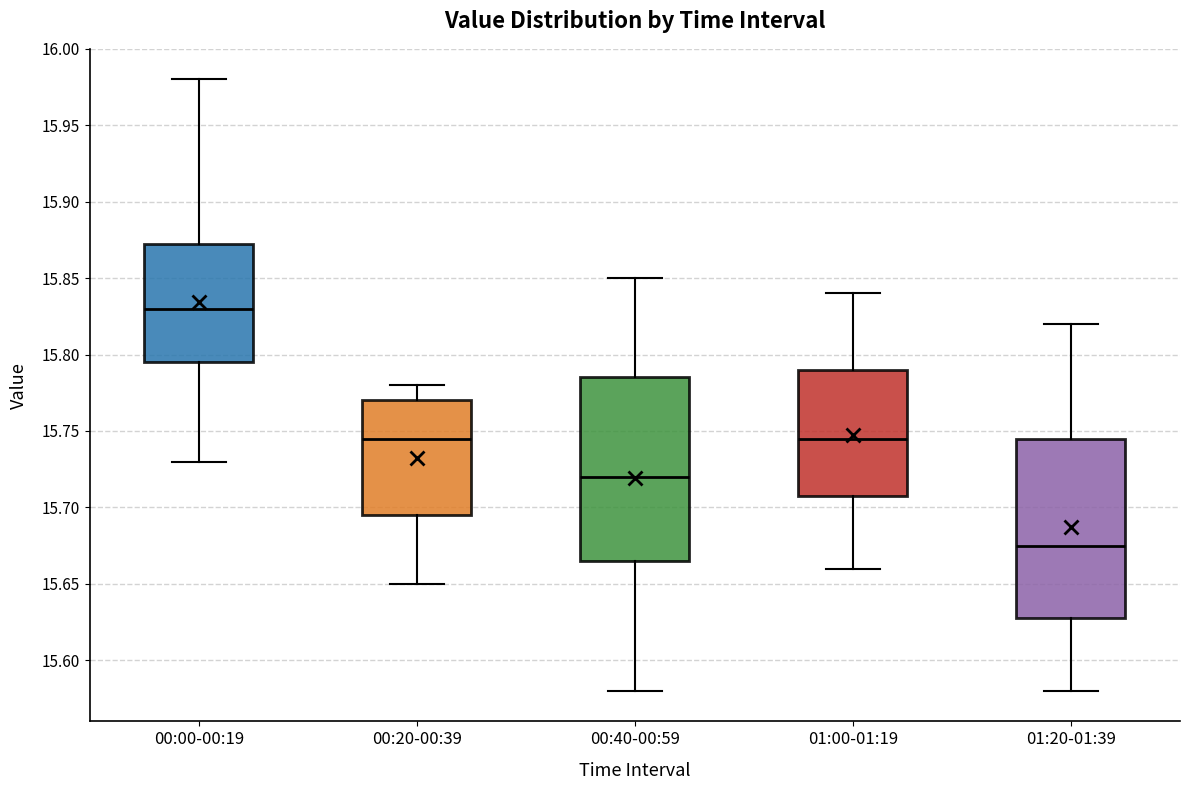

Reading left to right, read every box against the y-axis: the position of its median line, the range the box covers, and the ends of its whiskers. The values are not printed on the chart, so give them approximately, as read against the axis.

00:00-00:19: median 15.830, box 15.795 to 15.875, whiskers 15.730 to 15.980
00:20-00:39: median 15.745, box 15.695 to 15.770, whiskers 15.650 to 15.780
00:40-00:59: median 15.720, box 15.665 to 15.785, whiskers 15.580 to 15.850
01:00-01:19: median 15.745, box 15.710 to 15.790, whiskers 15.660 to 15.840
01:20-01:39: median 15.675, box 15.630 to 15.745, whiskers 15.580 to 15.820